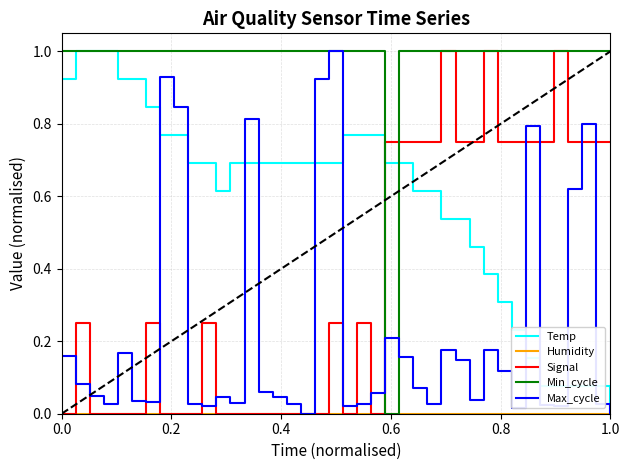

True or false: Signal and Temp cross at least once.

True